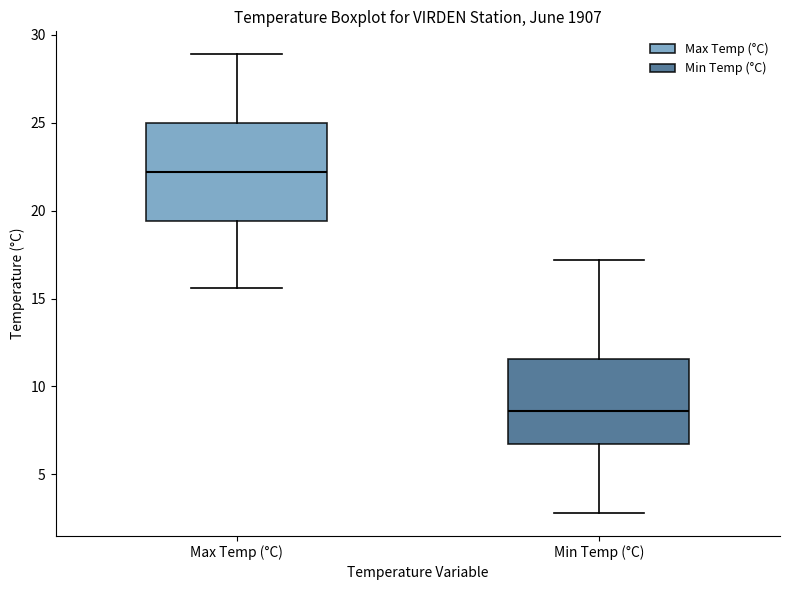

Reading left to right, read every box against the y-axis: the position of its median line, the range the box covers, and the ends of its whiskers. The values are not printed on the chart, so give them approximately, as read against the axis.

Max Temp (°C): median 22.0, box 19.5 to 25.0, whiskers 15.5 to 29.0
Min Temp (°C): median 8.5, box 6.5 to 11.5, whiskers 3.0 to 17.0